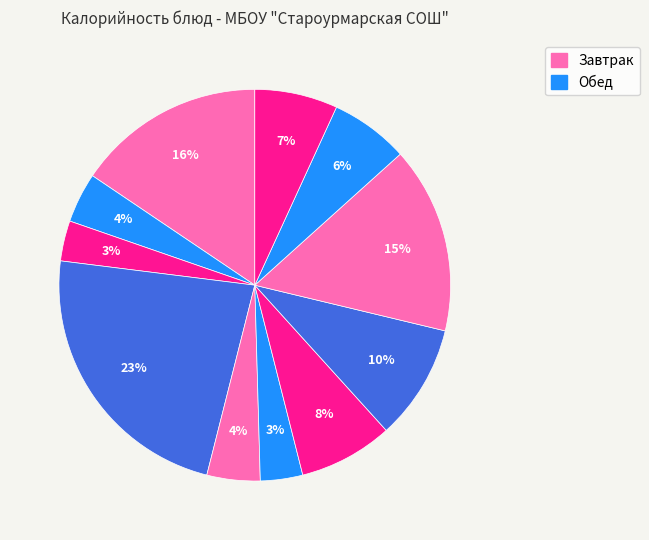

Which slice is the largest?

Булочка творожная